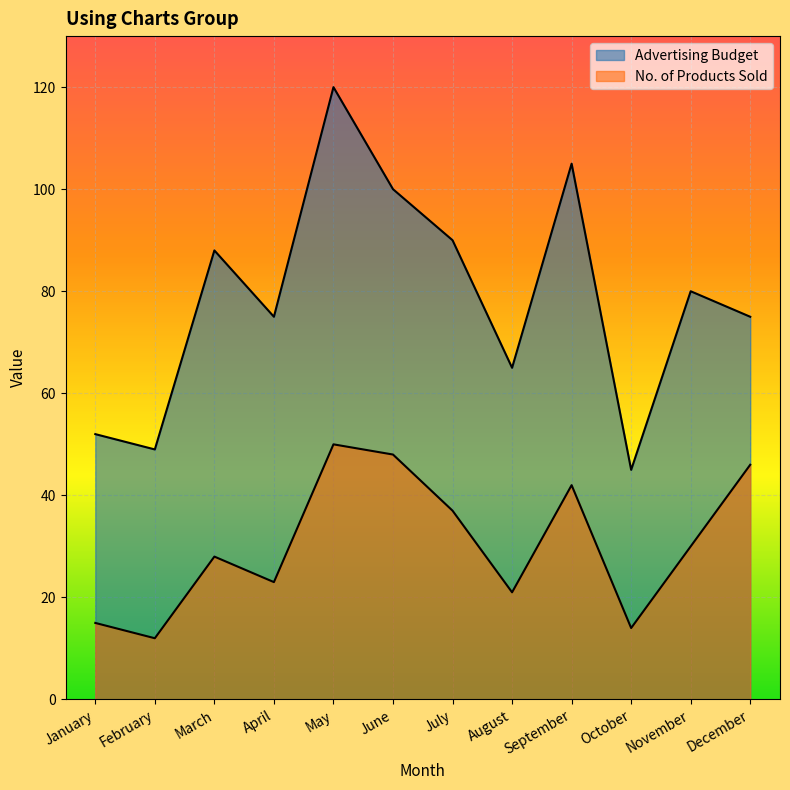

Where is the first local minimum for No. of Products Sold?

February